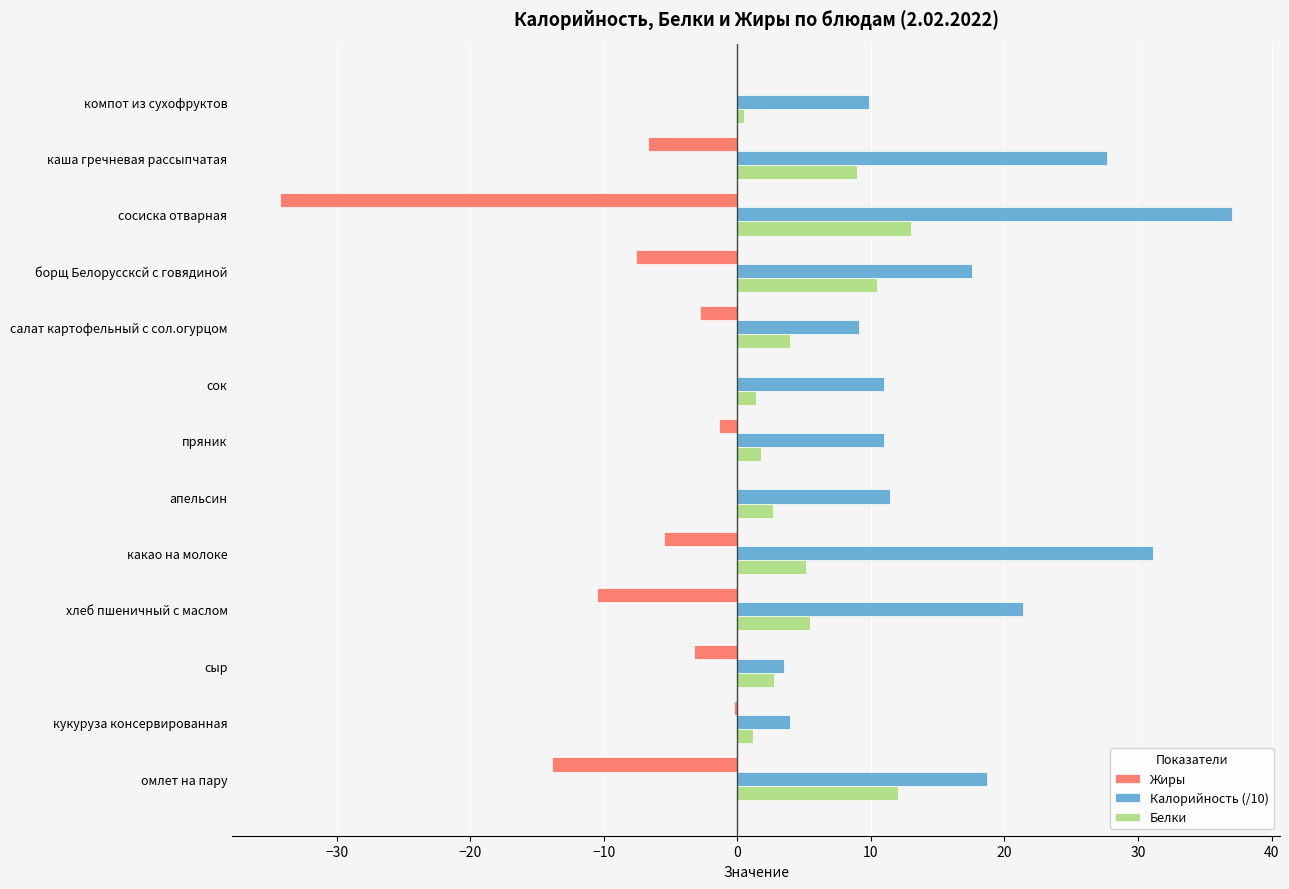

Read the Белки value at омлет на пару.

12.0